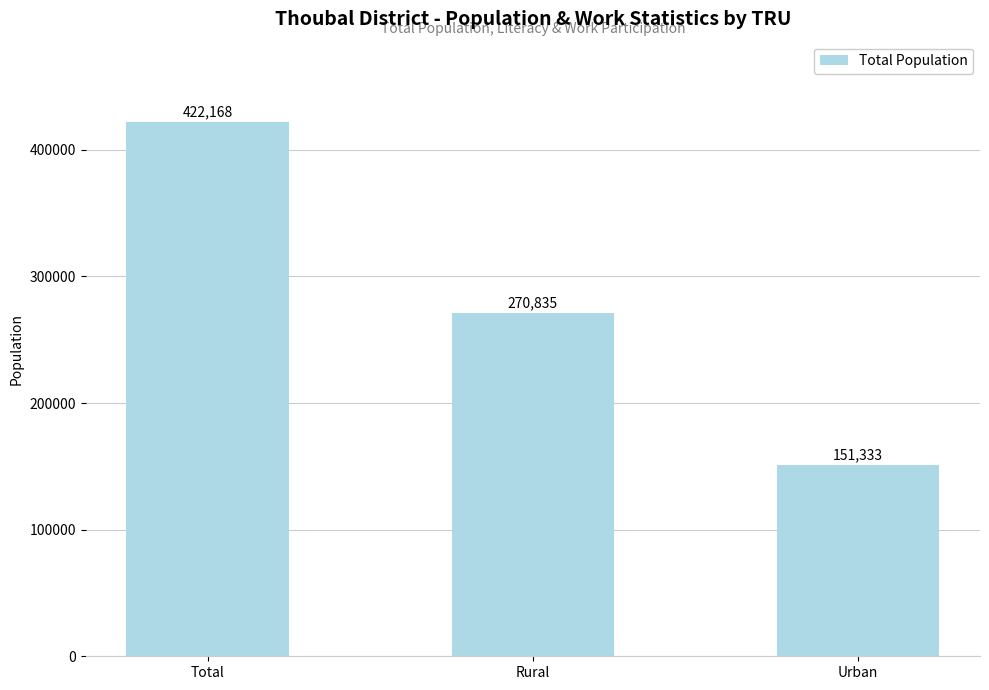

What is the difference between the values at Rural and Urban?

119502